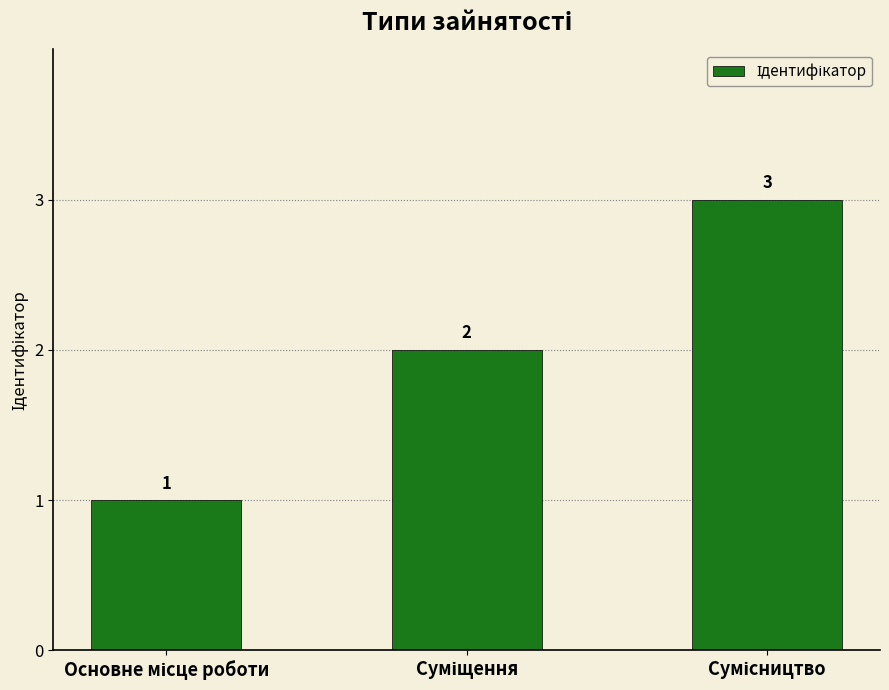

What is the average value?

2